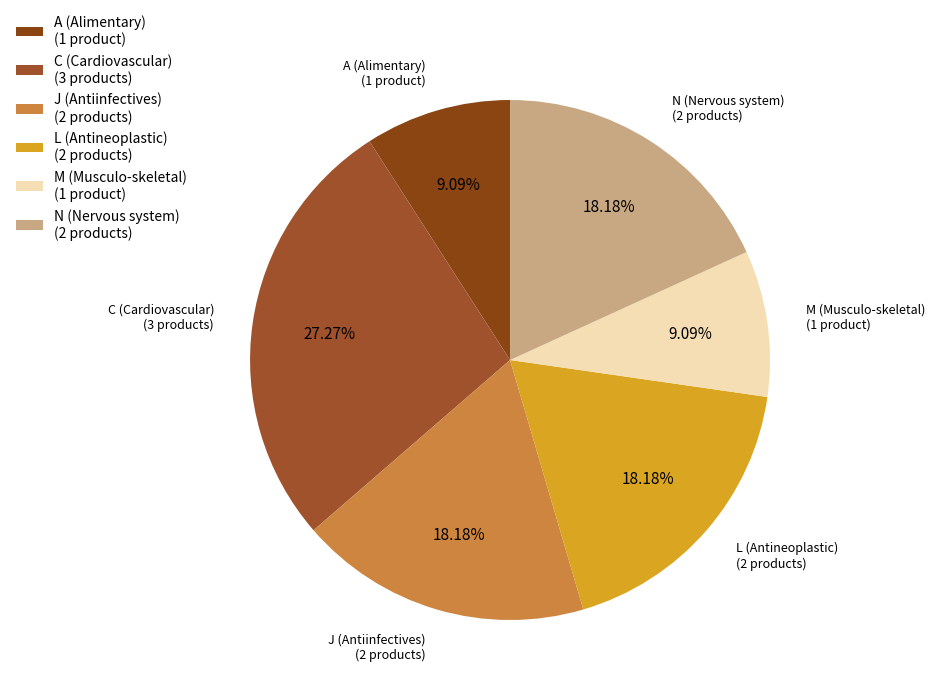

Combined, do M (Musculo-skeletal) (1 product) and N (Nervous system) (2 products) account for over 50%?

No